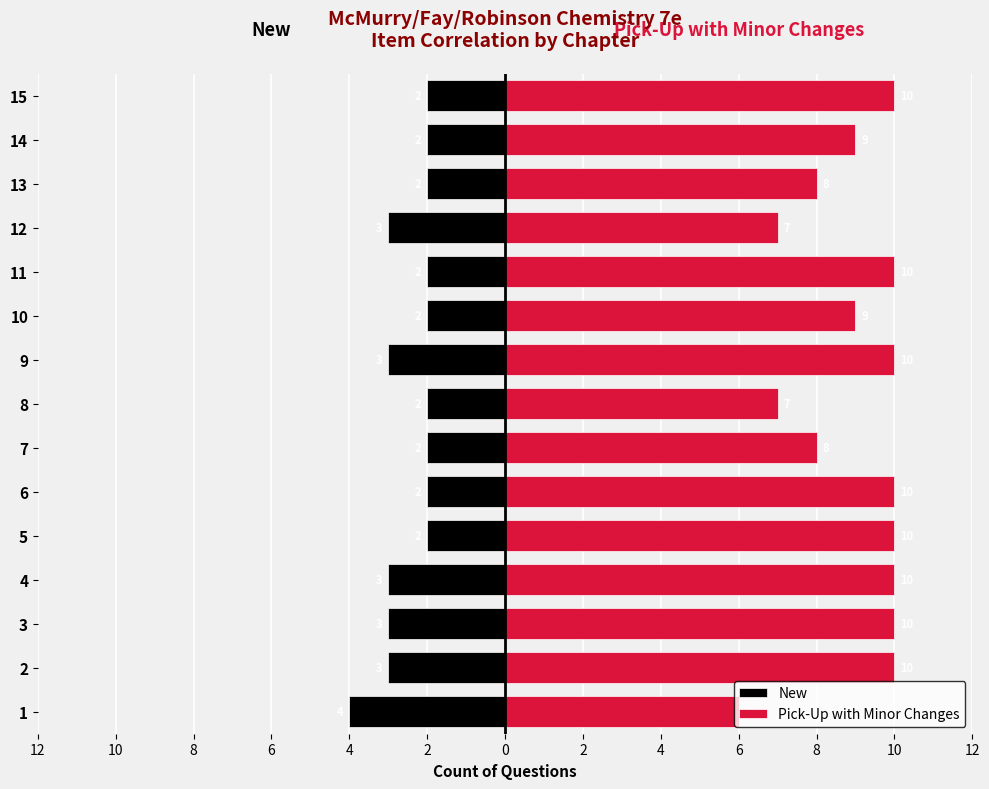

Which has a higher value, 13 or 12?

13